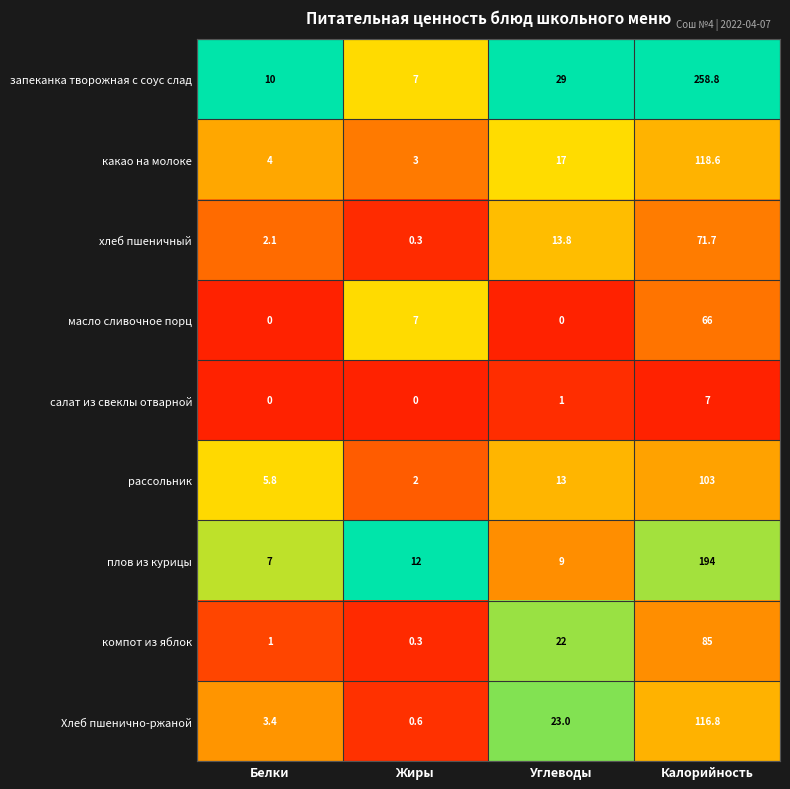

Which series has the widest spread of values?

запеканка творожная с соус слад